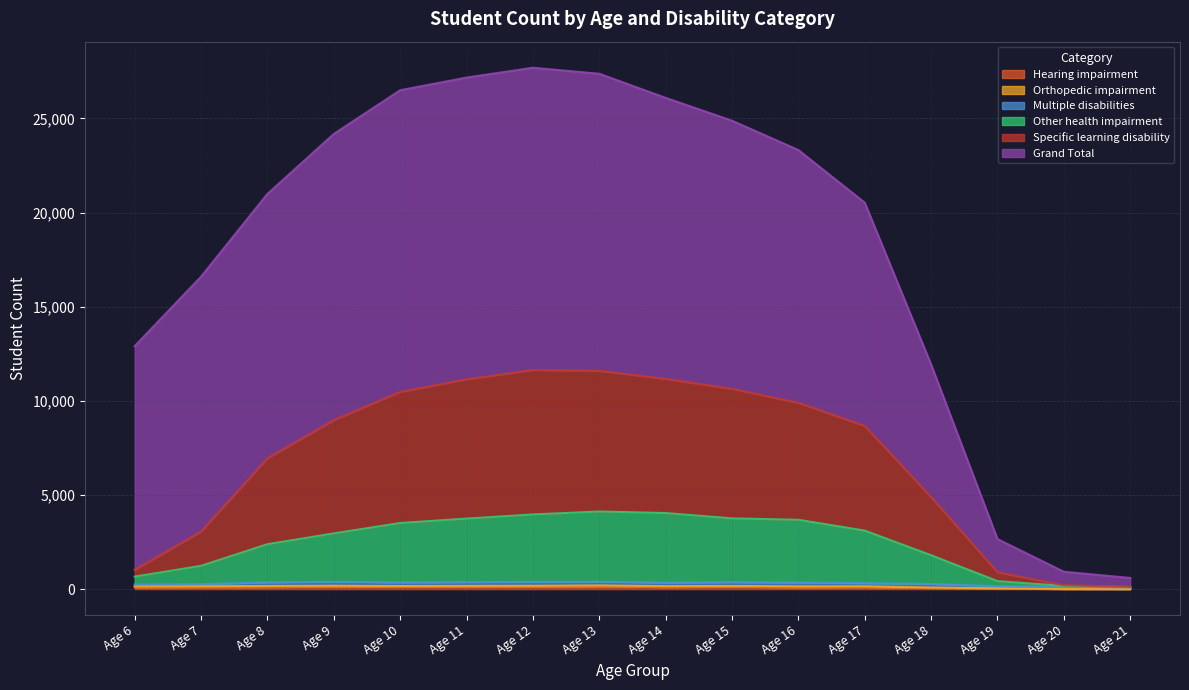

True or false: Specific learning disability and Grand Total cross at least once.

False